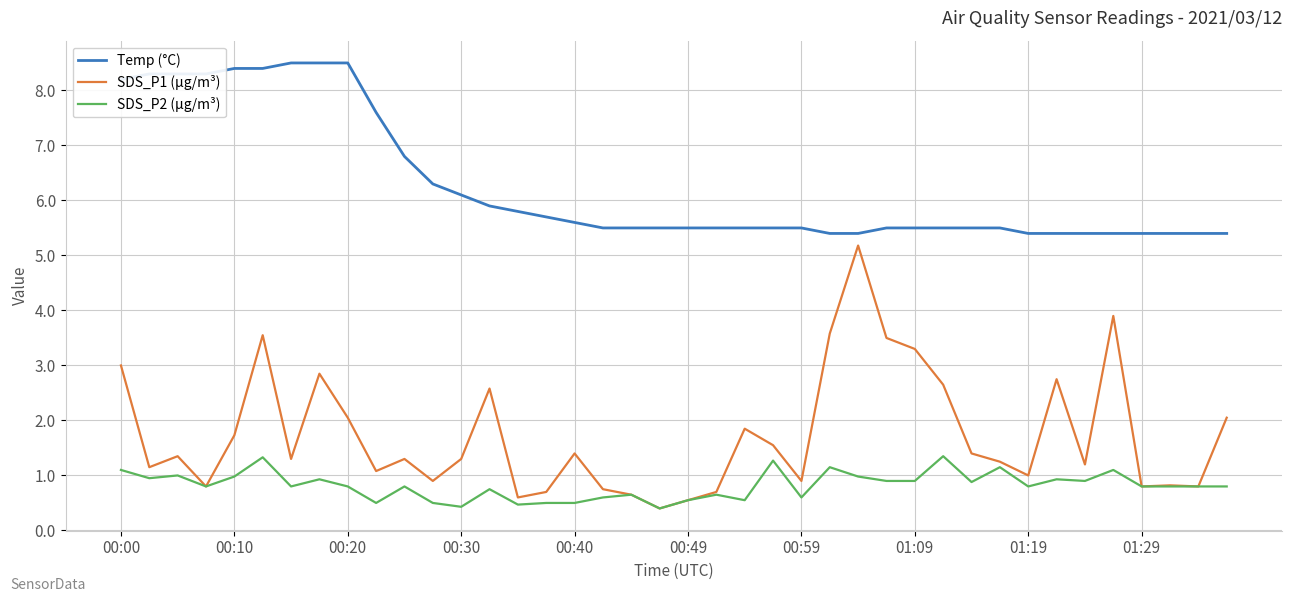

What are all the series names shown in the legend?

Temp (°C), SDS_P1 (µg/m³), SDS_P2 (µg/m³)